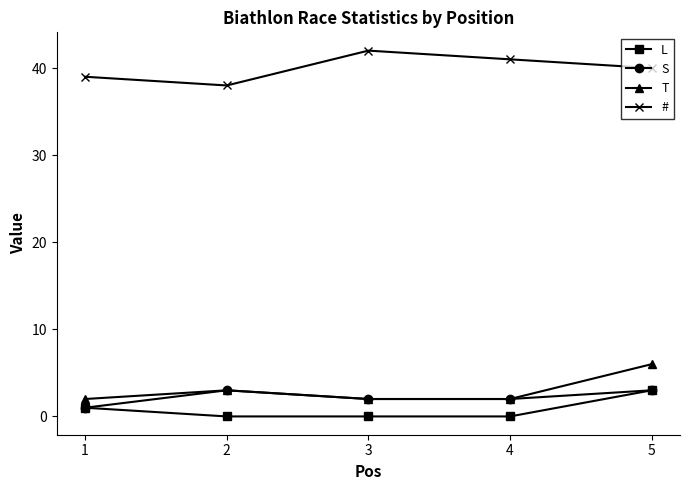

True or false: S has more than 2 points higher than both neighbors.

False